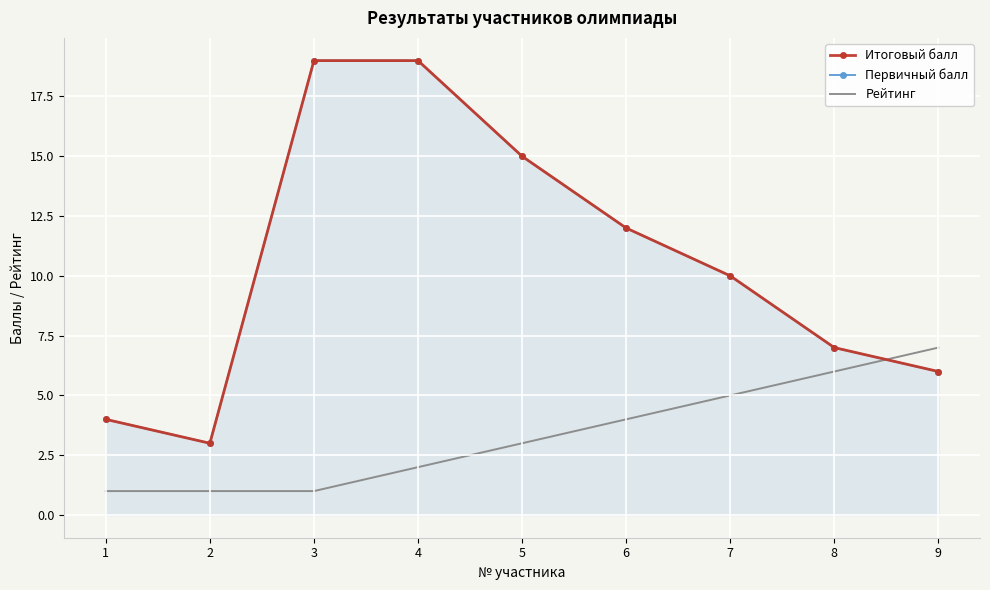

Reading right to left, transcribe all the data shown in this chart.

Итоговый балл: 9=6	8=7	7=10	6=12	5=15	4=19	3=19	2=3	1=4
Первичный балл: 9=6	8=7	7=10	6=12	5=15	4=19	3=19	2=3	1=4
Рейтинг: 9=7	8=6	7=5	6=4	5=3	4=2	3=1	2=1	1=1